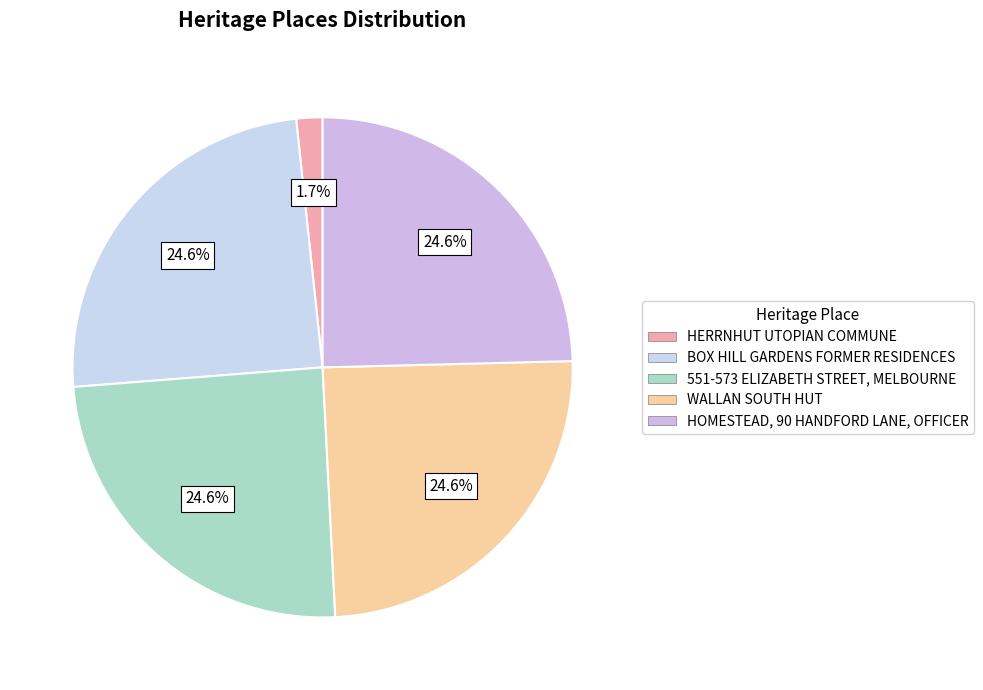

To the nearest percent, what is the difference between the HERRNHUT UTOPIAN COMMUNE and HOMESTEAD, 90 HANDFORD LANE, OFFICER slice percentages?

23%